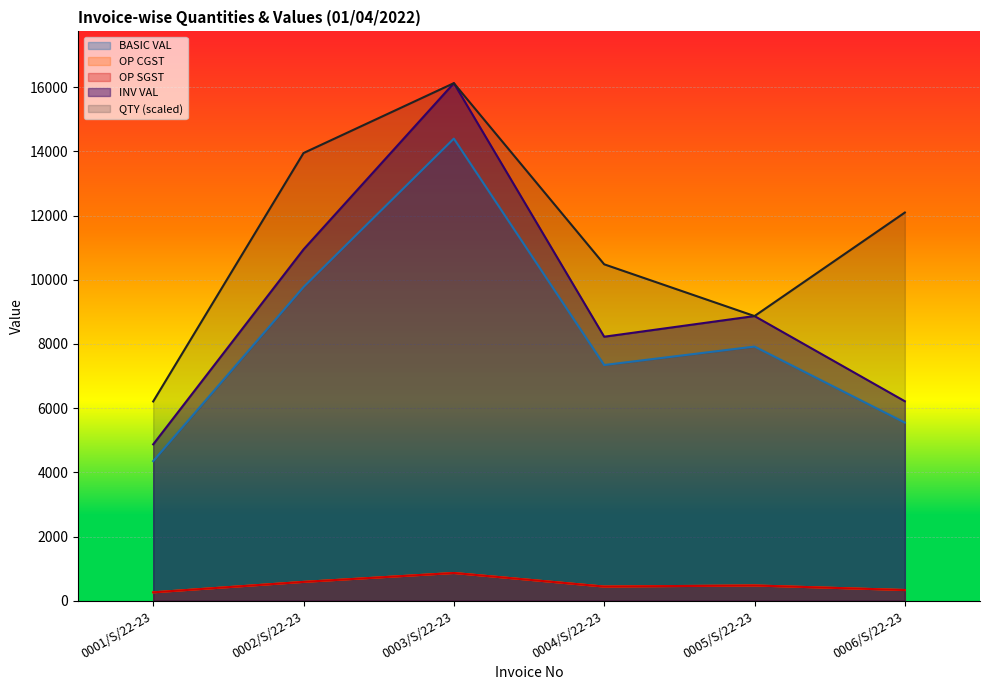

What is the approximate value of INV VAL at 0005/S/22-23?

8870.4